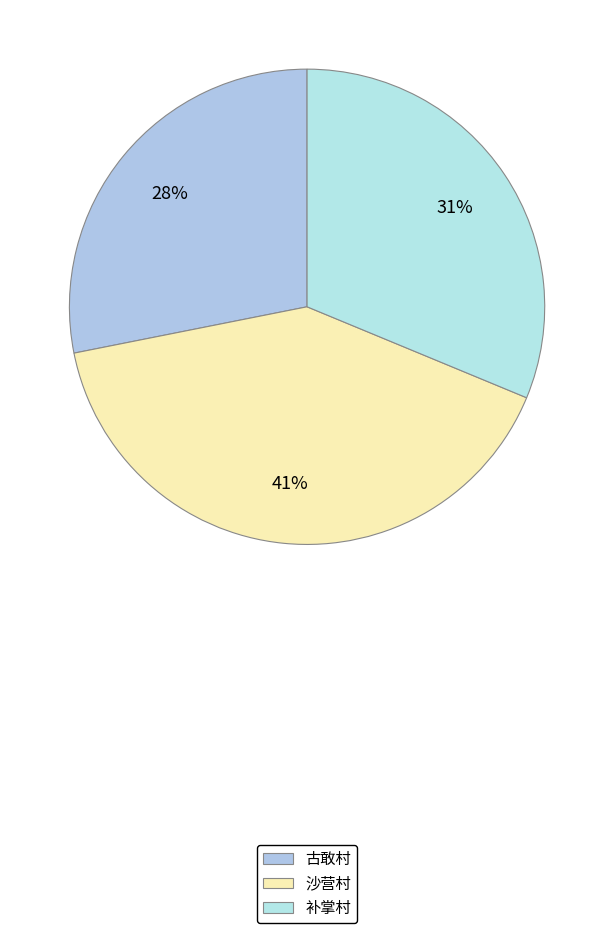

What is the total percentage of 沙营村 and 古敢村?

68.8%